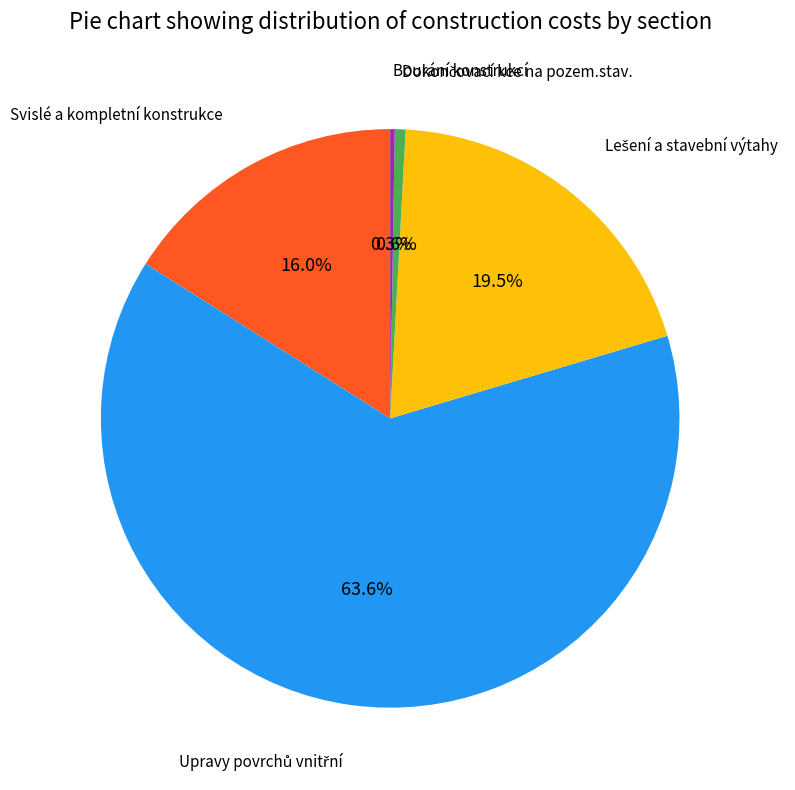

What percentage is NOT represented by Svislé a kompletní konstrukce?

84.0%